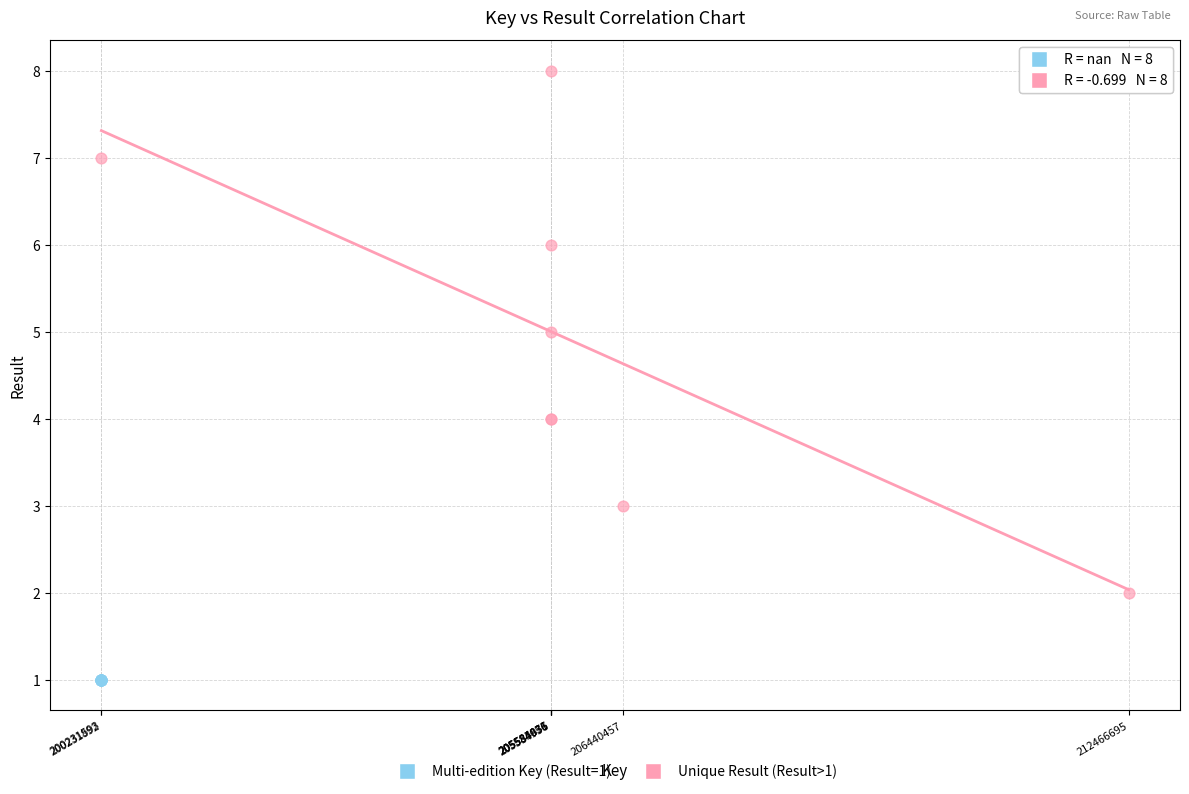

Which series reaches the minimum Y coordinate?

Multi-edition Key (Result=1)